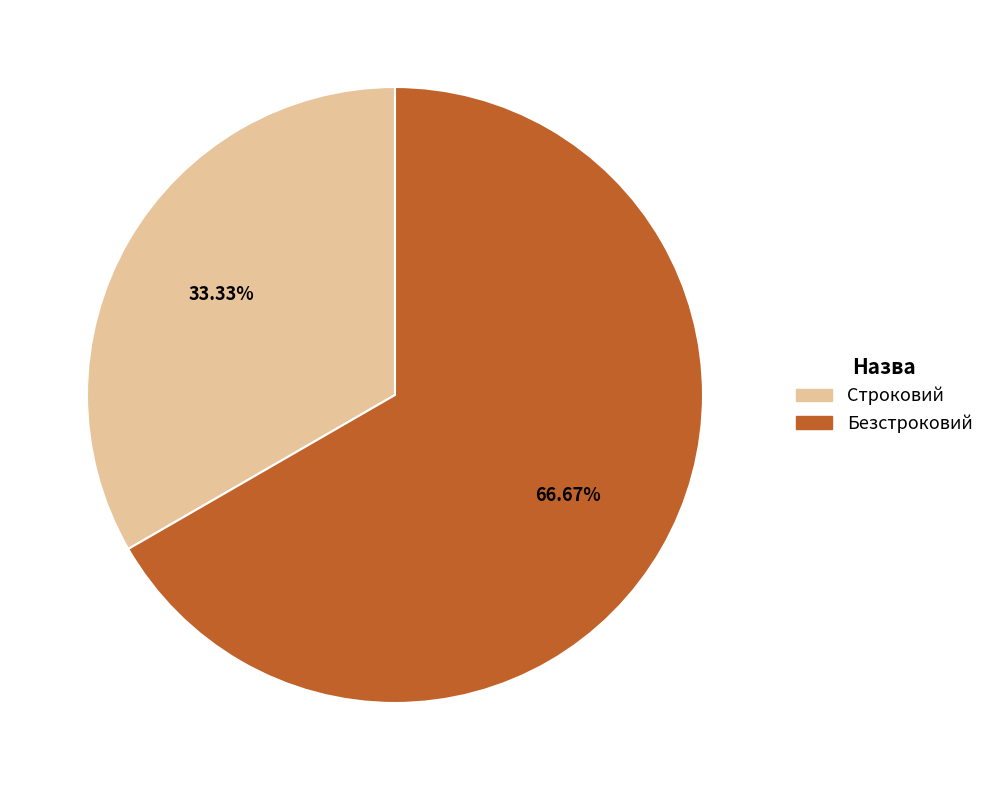

Rank the categories by value from lowest to highest.

Строковий, Безстроковий